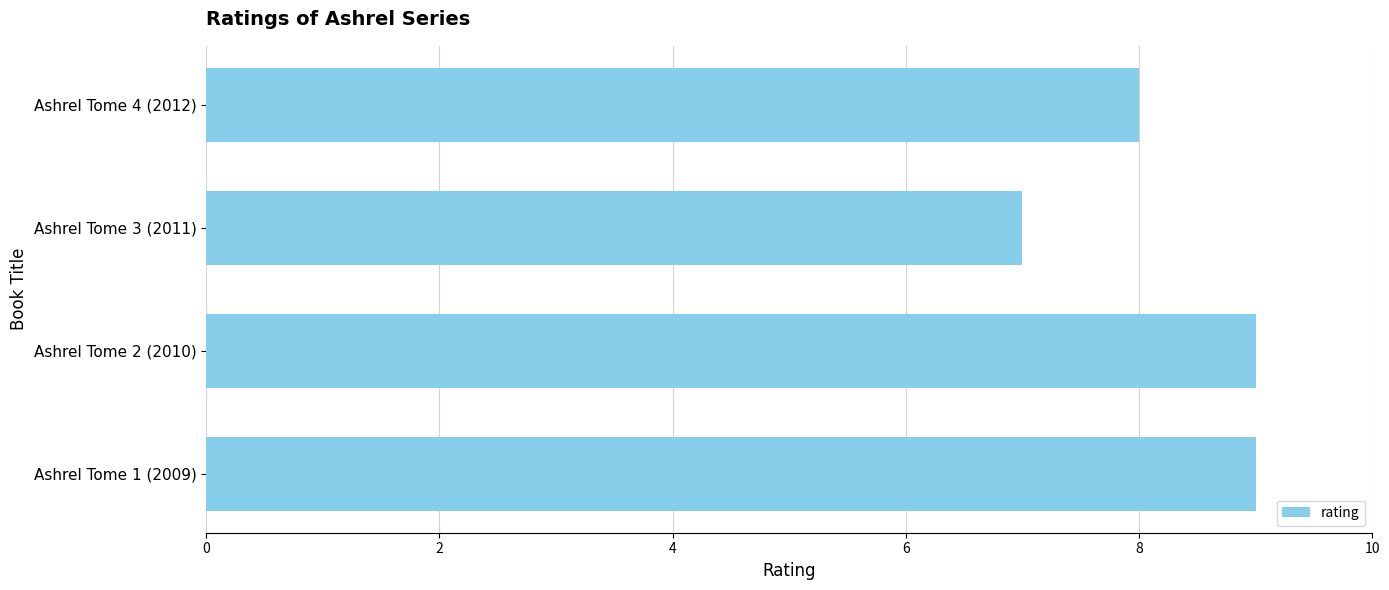

How many values are between 8 and 9?

3